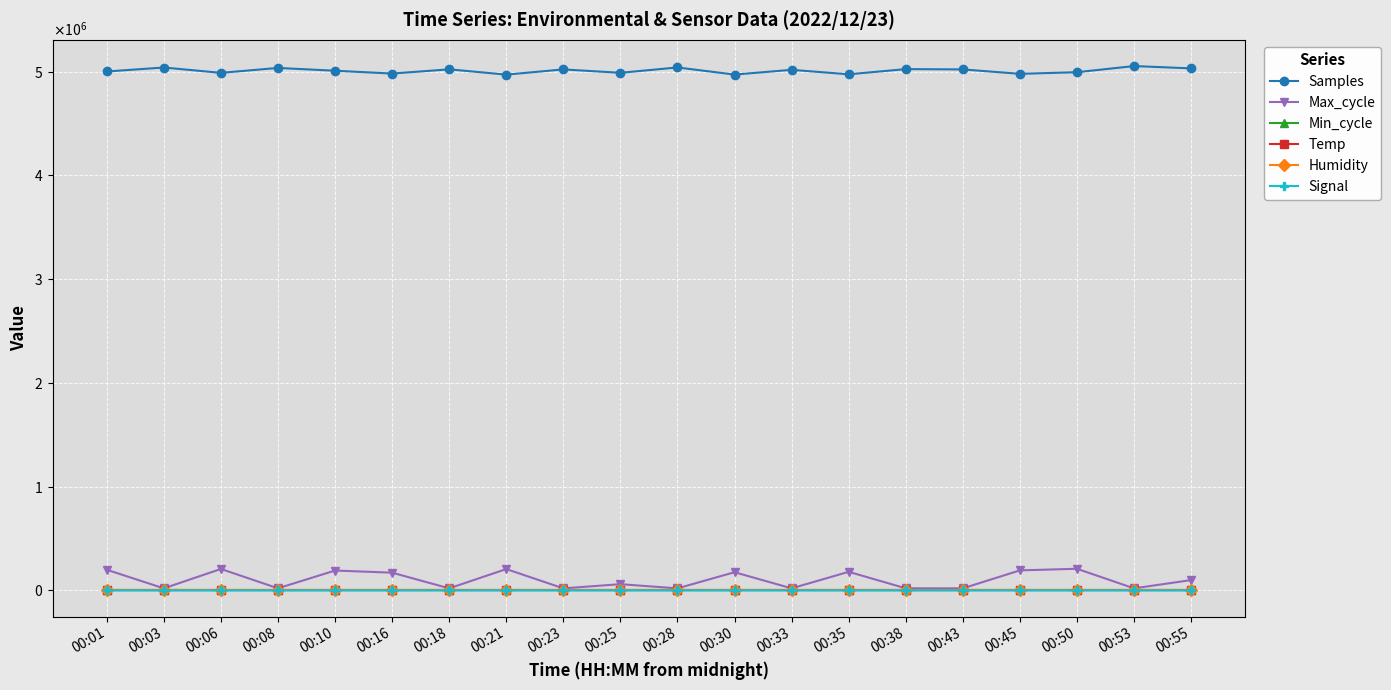

What is the value of the Temp point at the 18th from the left?

7.5